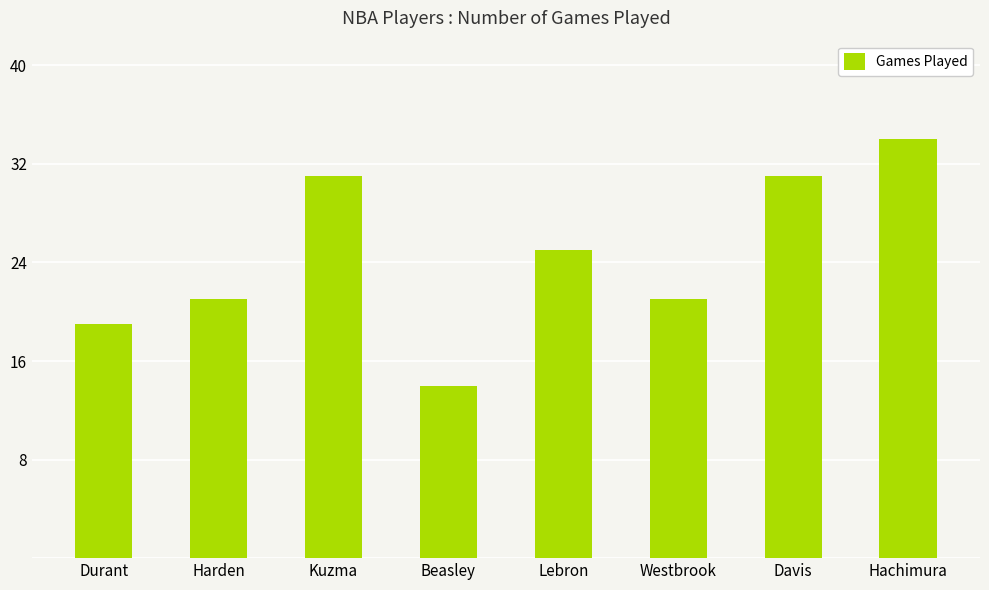

What is the minimum value shown in the chart?

14